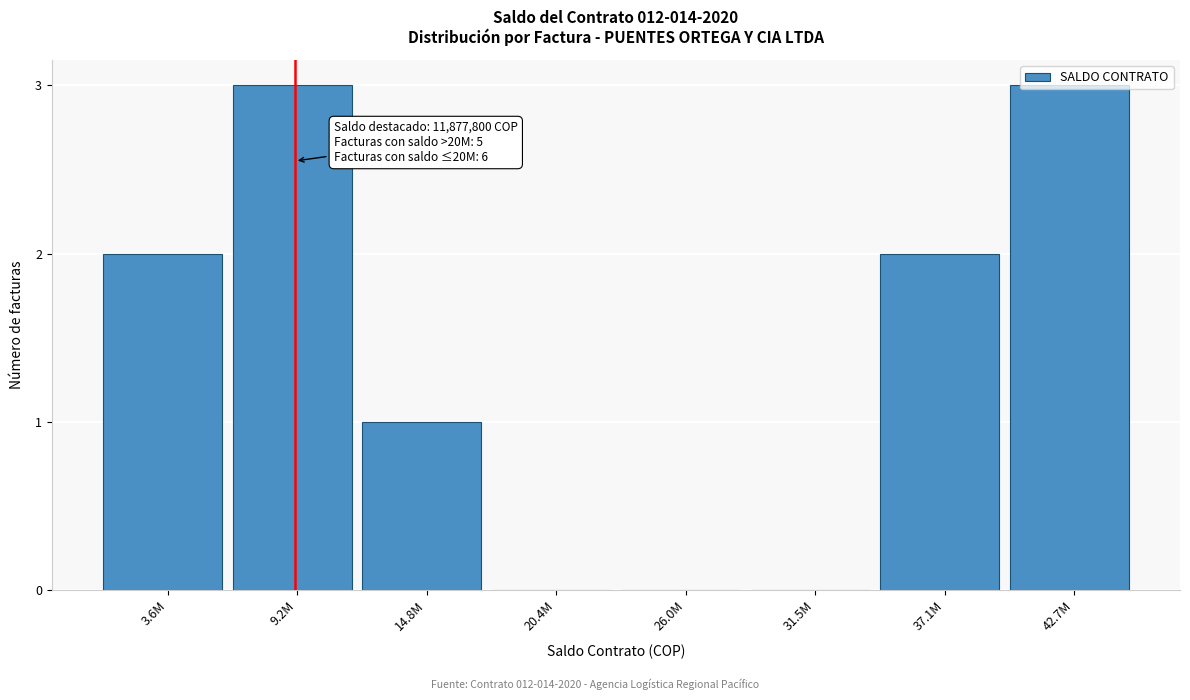

What is the greatest value displayed?

3